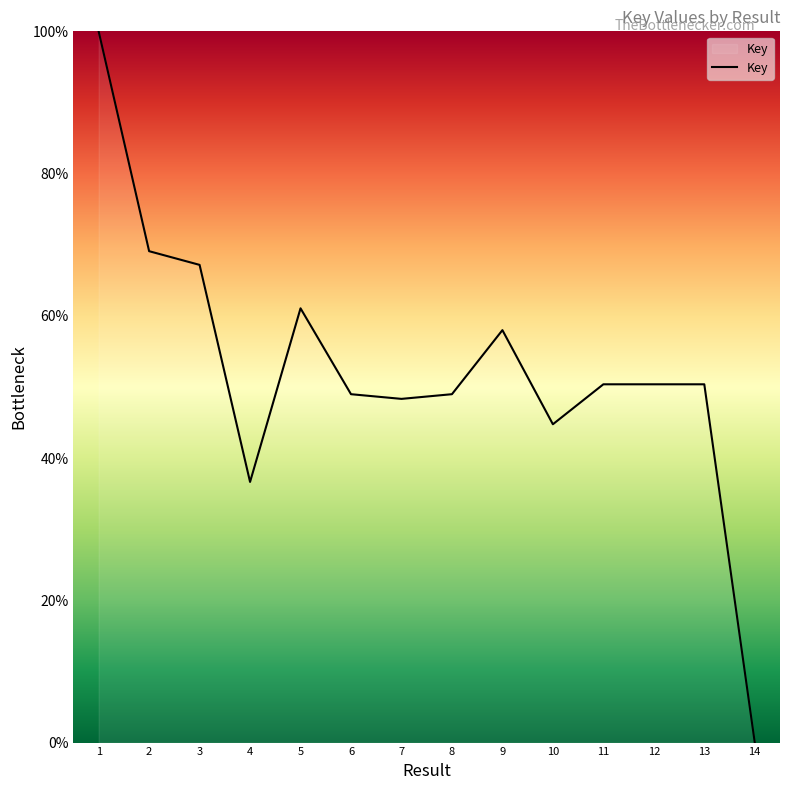

Reading right to left, transcribe all the data shown in this chart.

14=0.0	13=50.4	12=50.4	11=50.4	10=44.8	9=58.0	8=49.0	7=48.3	6=49.0	5=61.1	4=36.6	3=67.2	2=69.1	1=100.0